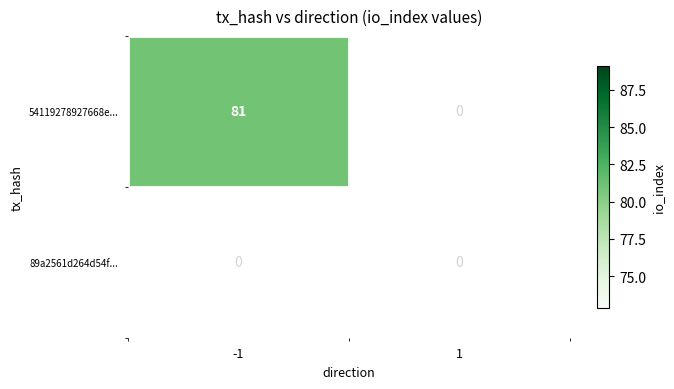

Reading left to right, list all the values displayed in this chart.

54119278927668e568124c0ddfe91647de5bac0: -1=81	1=0
89a2561d264d54fd185b7c2e17a66f8656bc6bc: -1=0	1=0